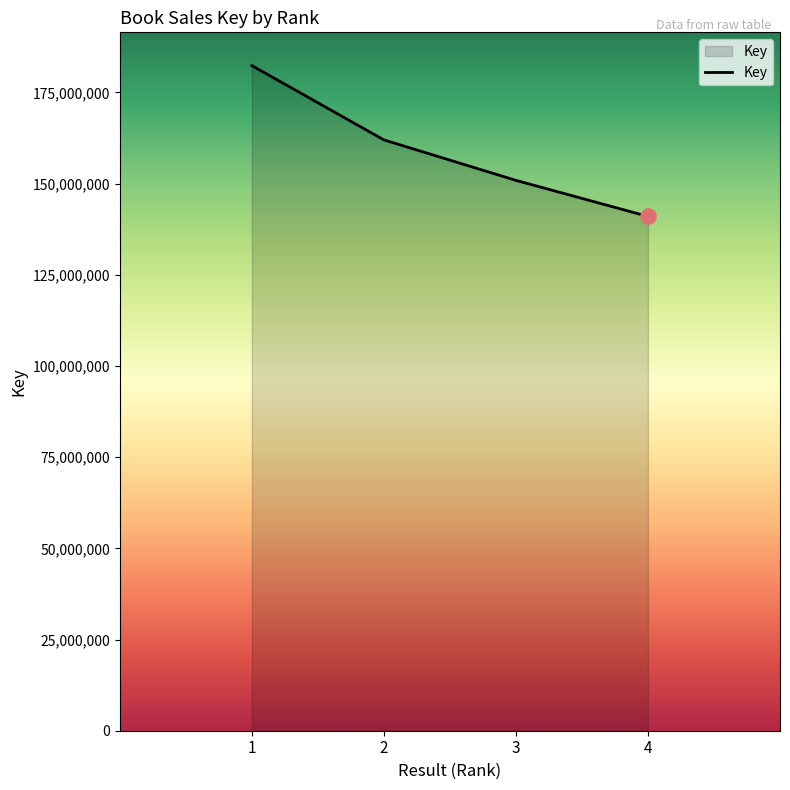

What is the change in value from 1 to 2?

-20371735